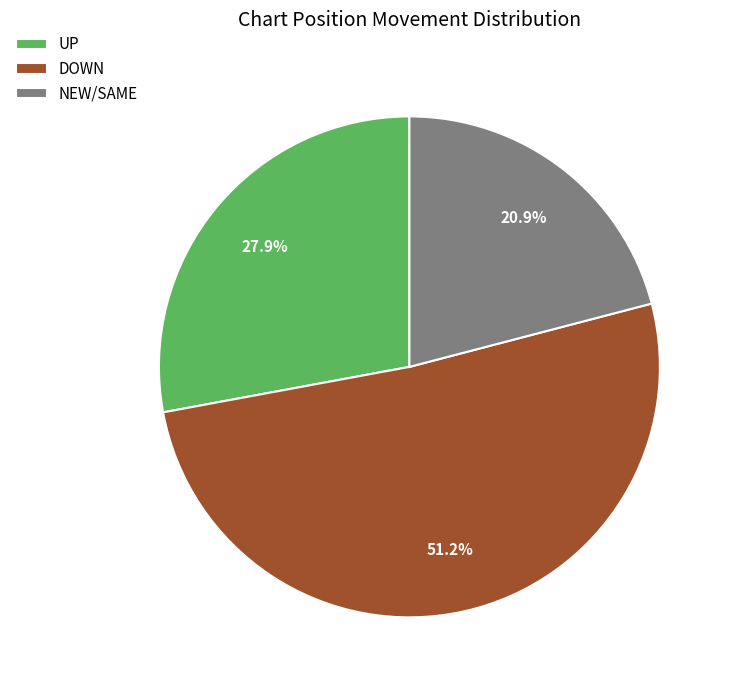

Combined, what portion of the pie is NEW/SAME and UP?

48.8%